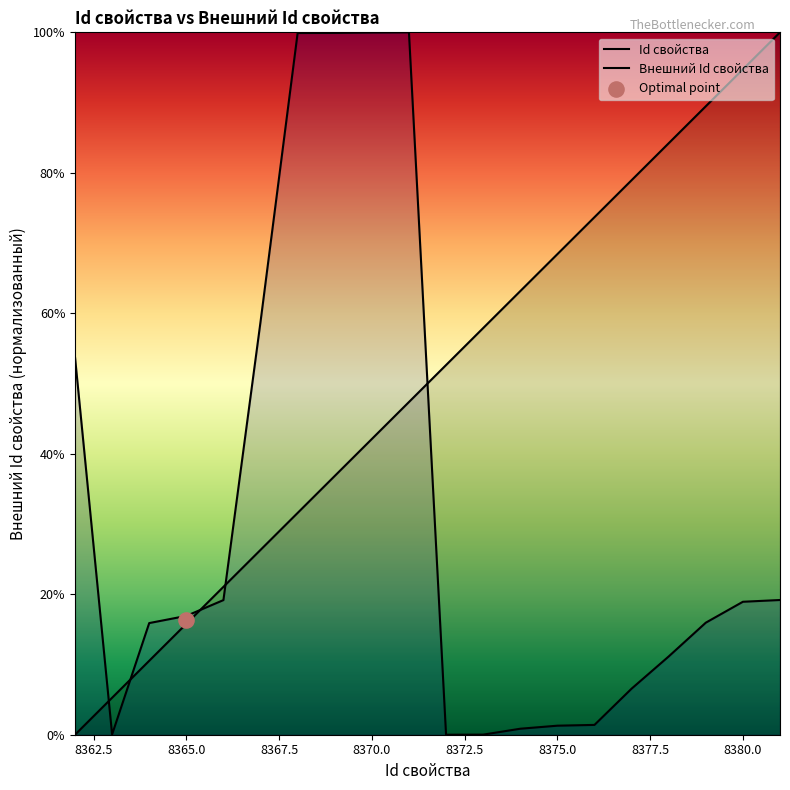

Which series reaches the maximum Y coordinate?

Id свойства